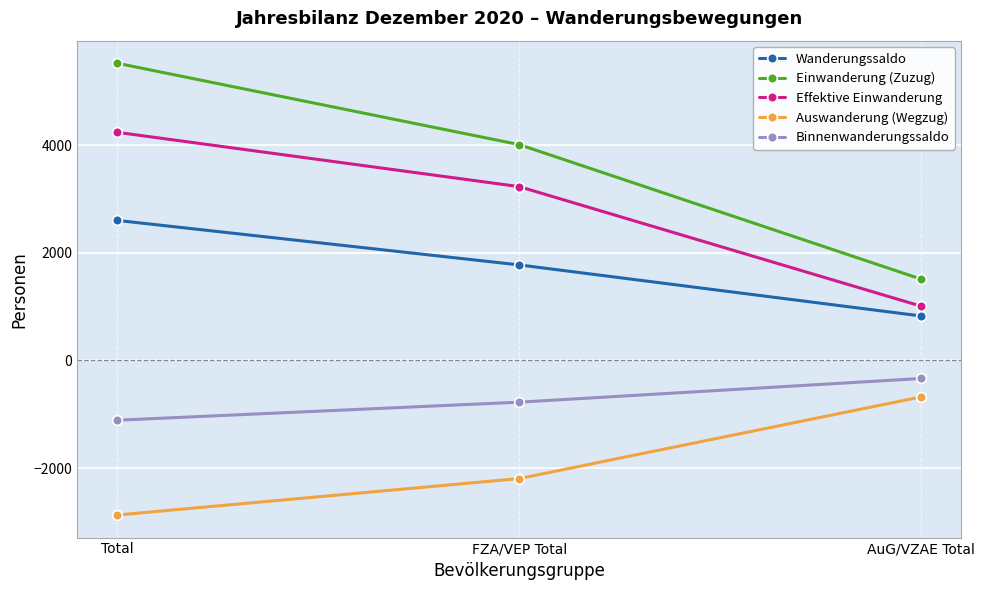

How many distinct data groups are displayed?

5